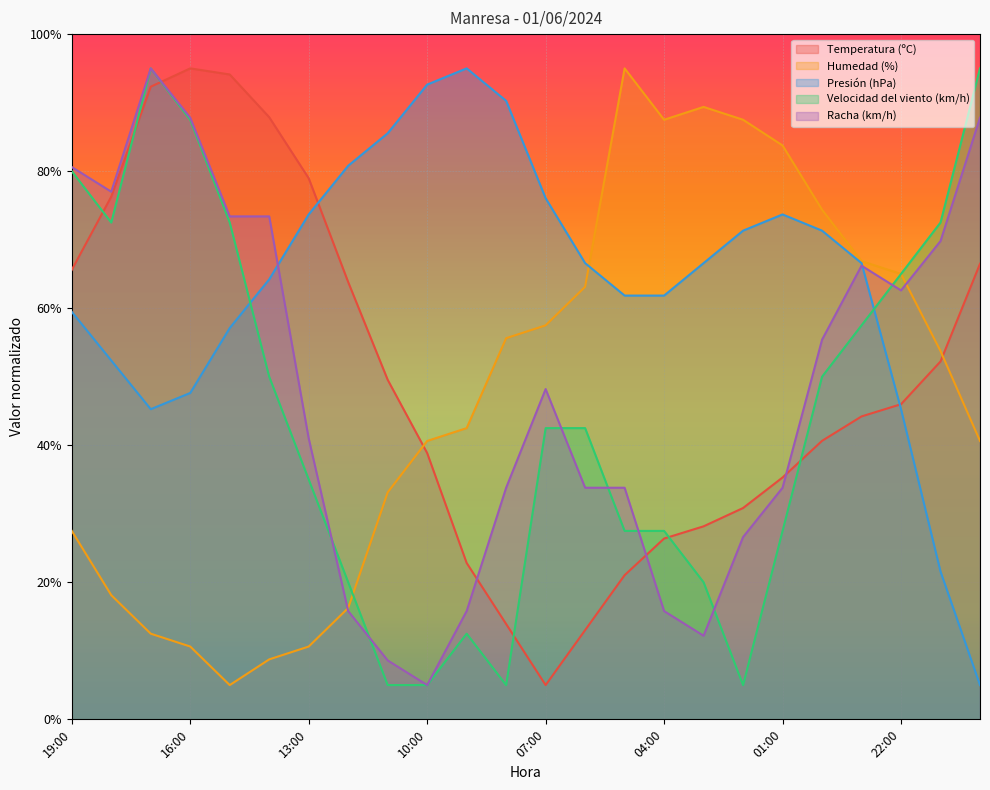

Is the value of Humedad (%) at 01:00 greater than the value of Temperatura (ºC) at 04:00?

Yes